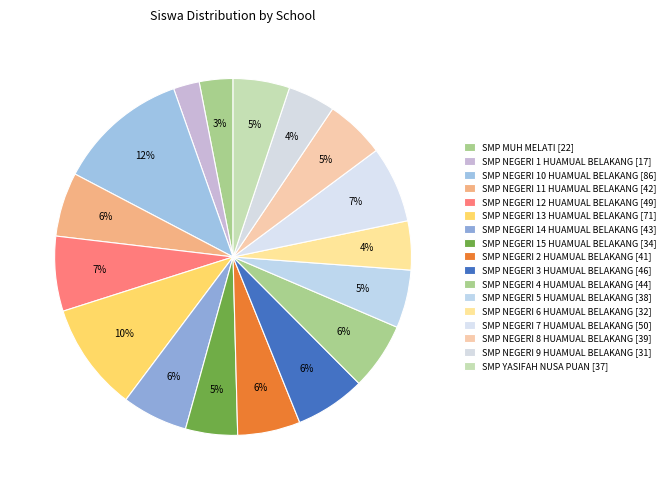

Which has a higher value, SMP NEGERI 11 HUAMUAL BELAKANG or SMP YASIFAH NUSA PUAN?

SMP NEGERI 11 HUAMUAL BELAKANG